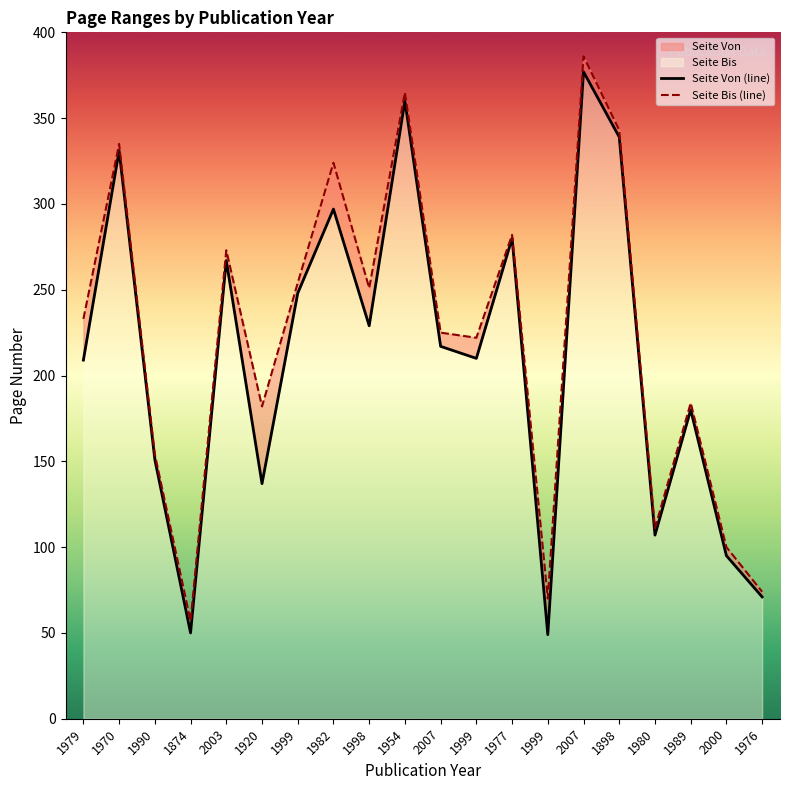

What is the minimum value shown in the chart?

49